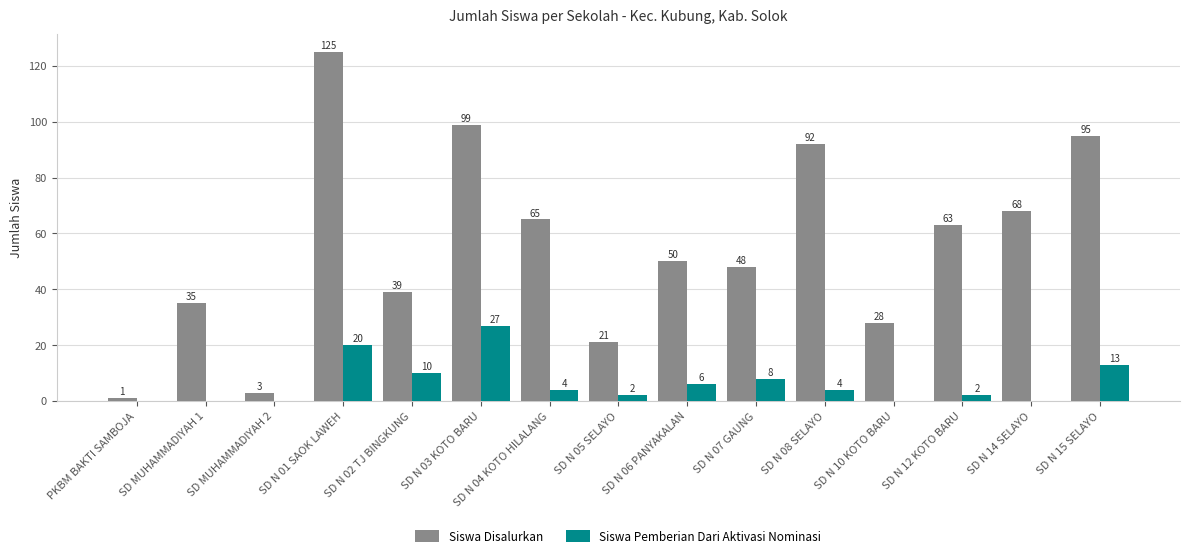

Reading left to right, what are all the values shown in this chart?

Siswa Disalurkan: PKBM BAKTI SAMBOJA=1	SD MUHAMMADIYAH 1=35	SD MUHAMMADIYAH 2=3	SD N 01 SAOK LAWEH=125	SD N 02 TJ BINGKUNG=39	SD N 03 KOTO BARU=99	SD N 04 KOTO HILALANG=65	SD N 05 SELAYO=21	SD N 06 PANYAKALAN=50	SD N 07 GAUNG=48	SD N 08 SELAYO=92	SD N 10 KOTO BARU=28	SD N 12 KOTO BARU=63	SD N 14 SELAYO=68	SD N 15 SELAYO=95
Siswa Pemberian Dari Aktivasi Nominasi: PKBM BAKTI SAMBOJA=0	SD MUHAMMADIYAH 1=0	SD MUHAMMADIYAH 2=0	SD N 01 SAOK LAWEH=20	SD N 02 TJ BINGKUNG=10	SD N 03 KOTO BARU=27	SD N 04 KOTO HILALANG=4	SD N 05 SELAYO=2	SD N 06 PANYAKALAN=6	SD N 07 GAUNG=8	SD N 08 SELAYO=4	SD N 10 KOTO BARU=0	SD N 12 KOTO BARU=2	SD N 14 SELAYO=0	SD N 15 SELAYO=13